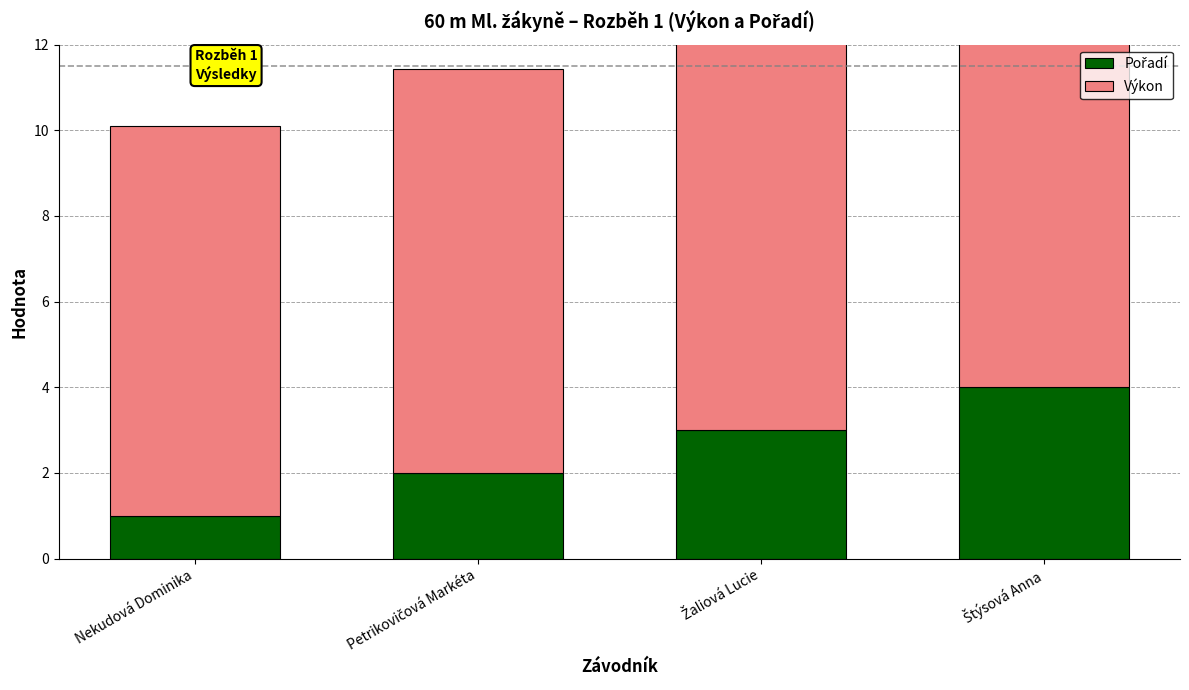

Does the chart contain any negative values?

No